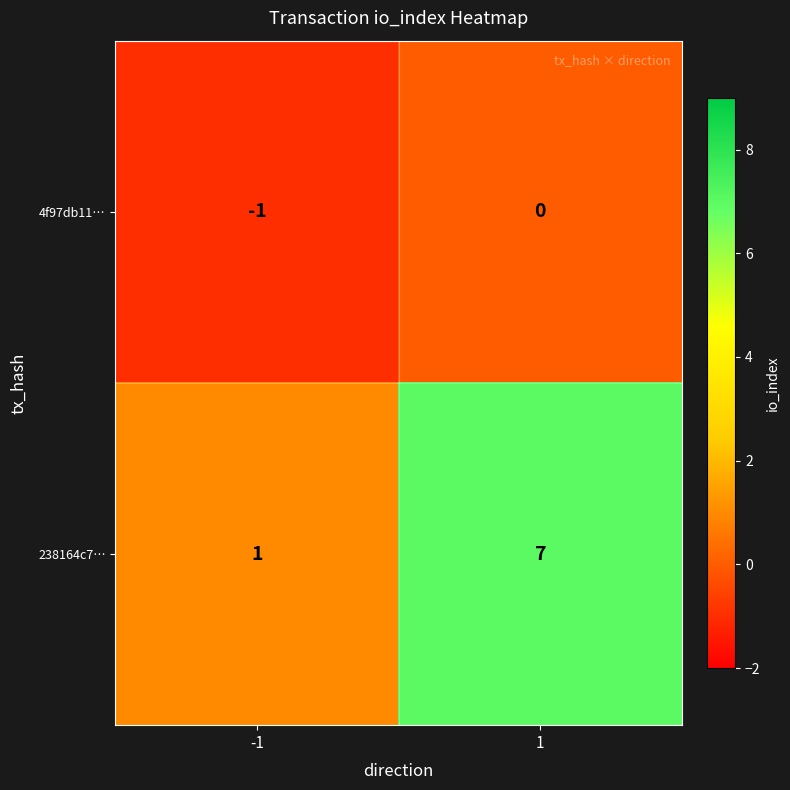

What is the difference between the 238164c7… values at -1 and 1?

6